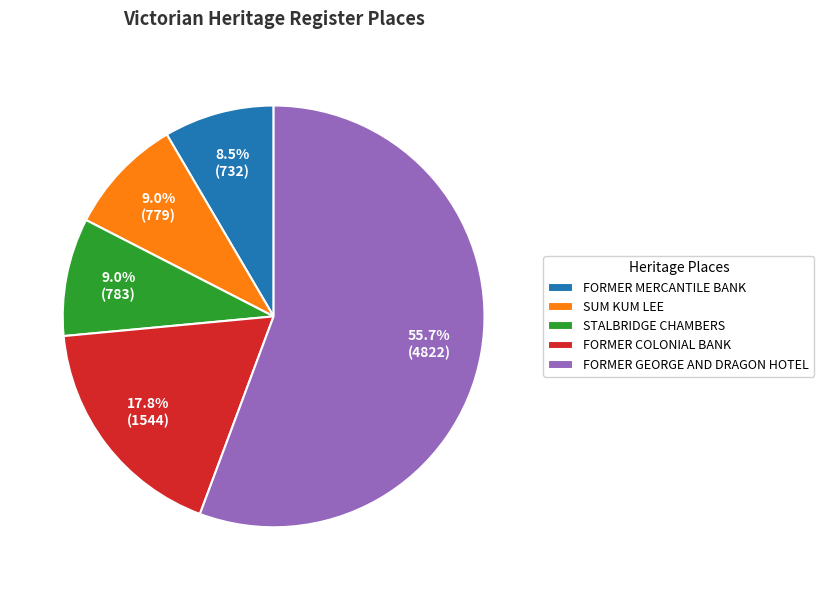

Is FORMER GEORGE AND DRAGON HOTEL the majority of the pie?

Yes